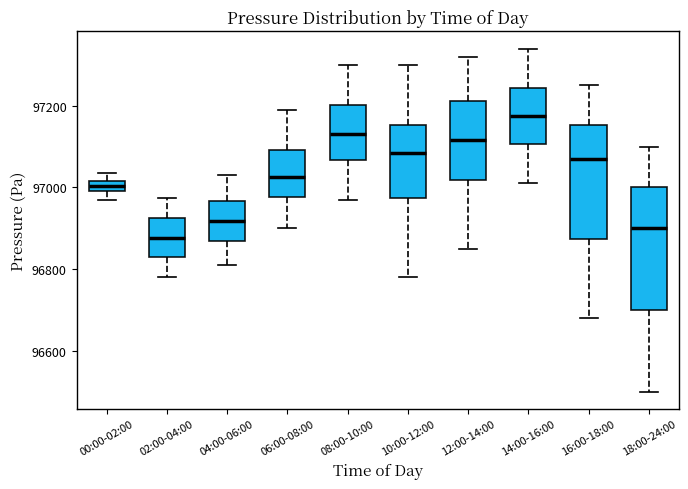

Which box has the lowest median line?

02:00-04:00